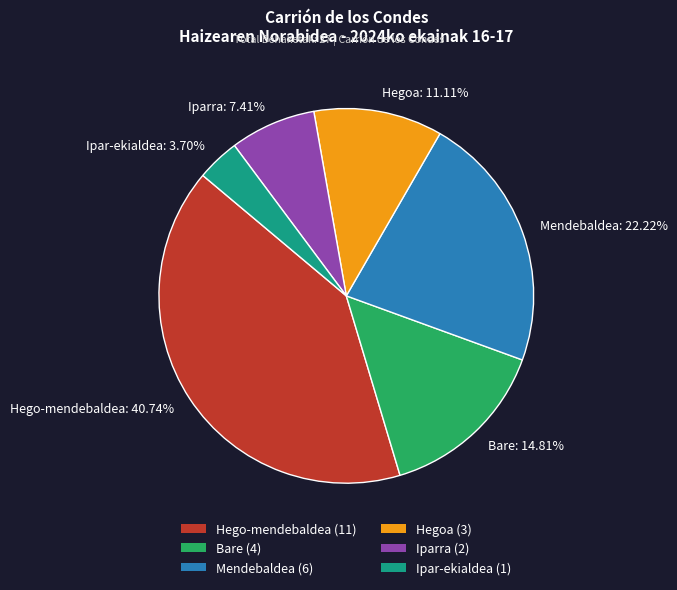

To the nearest percent, what percentage of the pie is Hego-mendebaldea?

41%